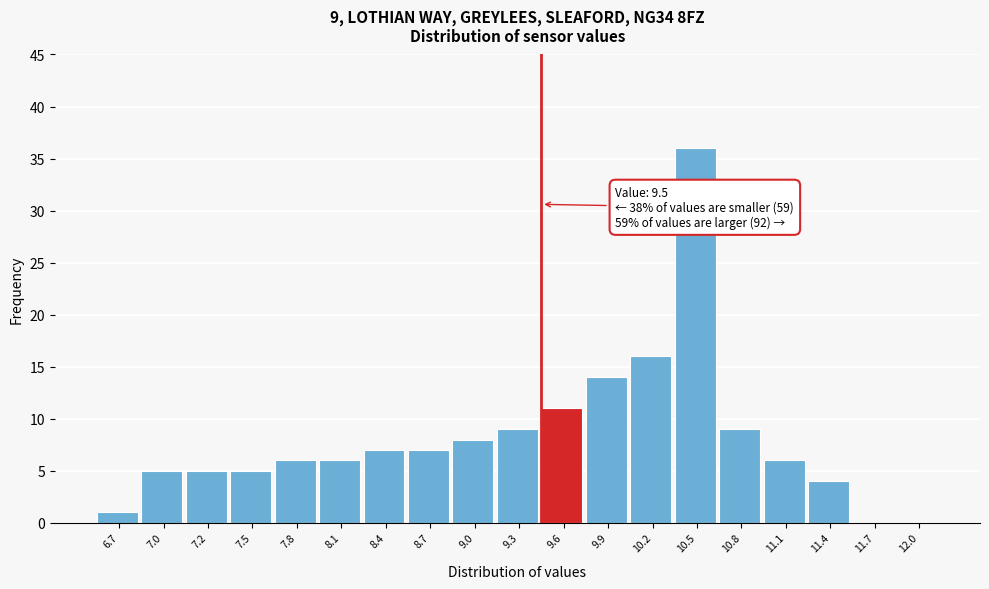

Which range on the x-axis has the tallest bar?

10.4 to 10.7